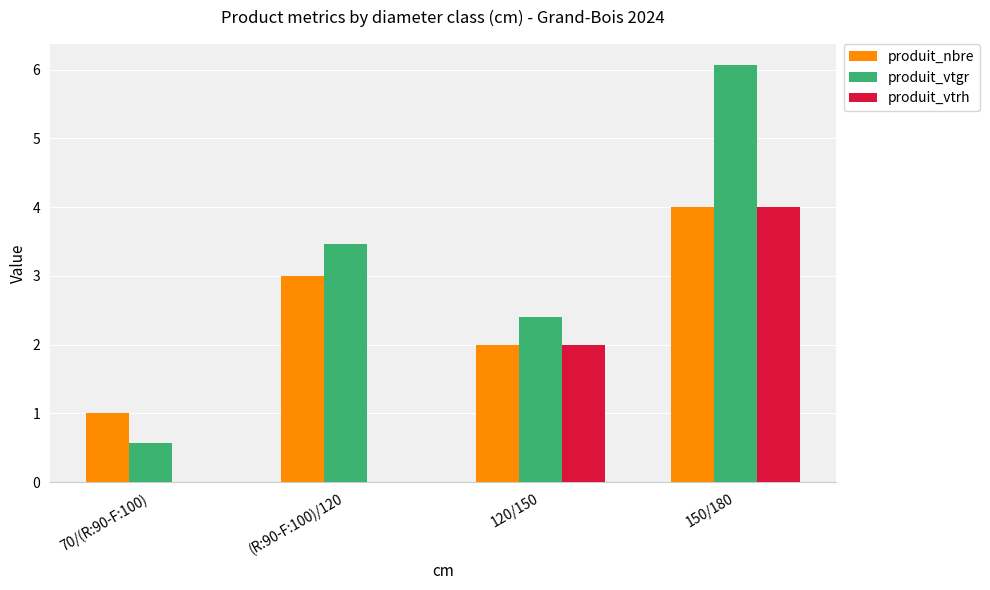

What are all the series names shown in the legend?

produit_nbre, produit_vtgr, produit_vtrh